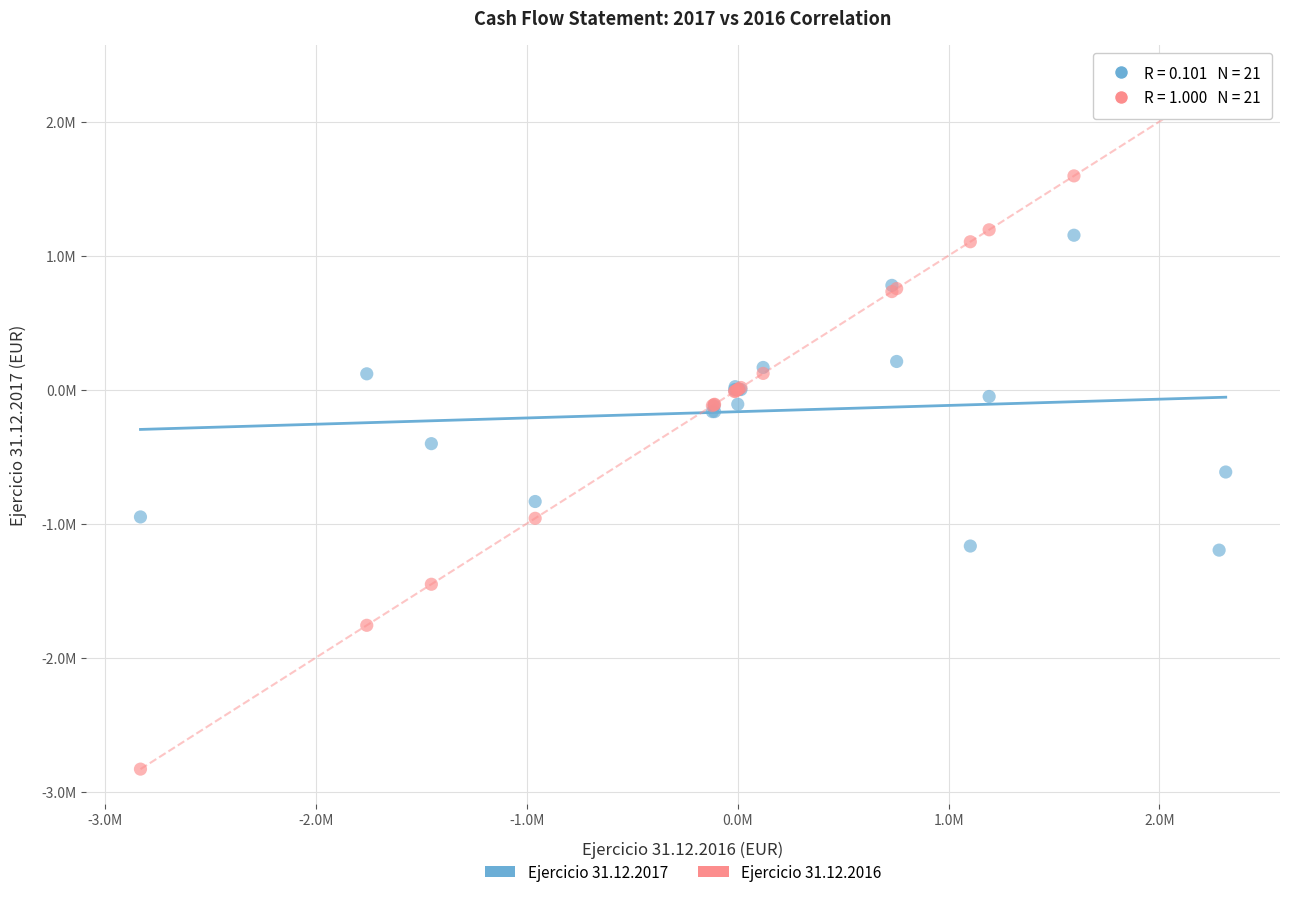

What are all the series names shown in the legend?

Ejercicio 31.12.2017, Ejercicio 31.12.2016